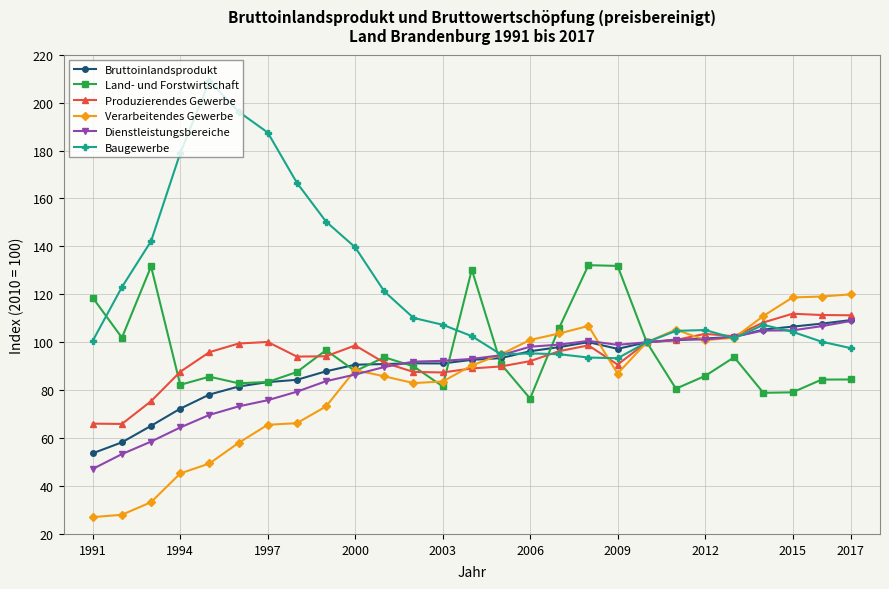

Which series has the largest total across all categories?

Baugewerbe